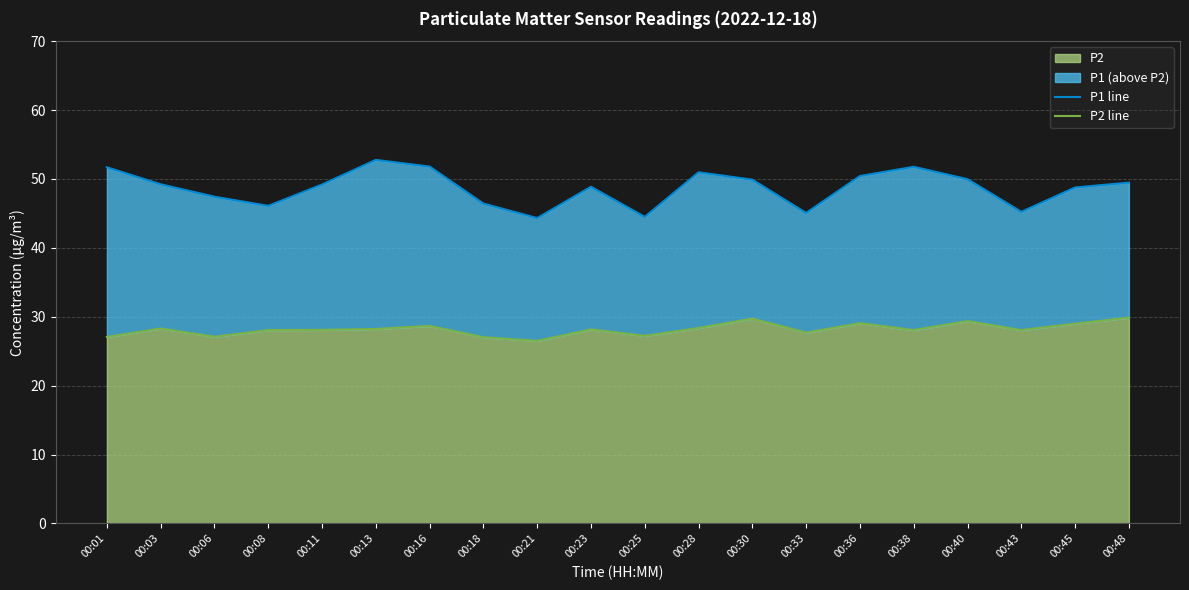

In P1 line, how many points are lower than both neighbors (excluding endpoints)?

5